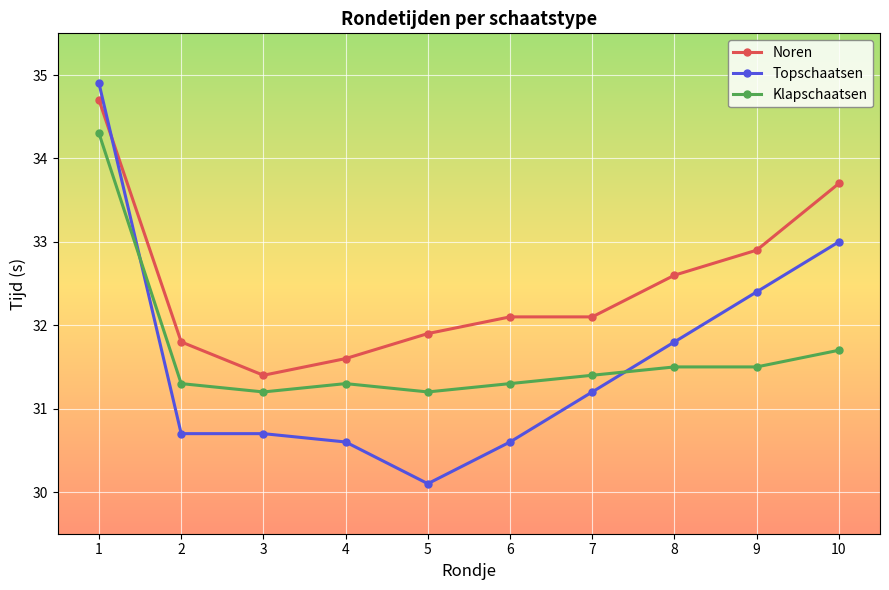

The Topschaatsen series shows 30.7 at 2. True or false?

True